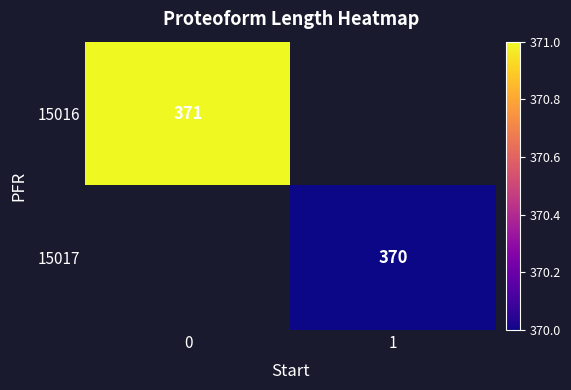

The 15016 series shows 584 at 0. True or false?

False